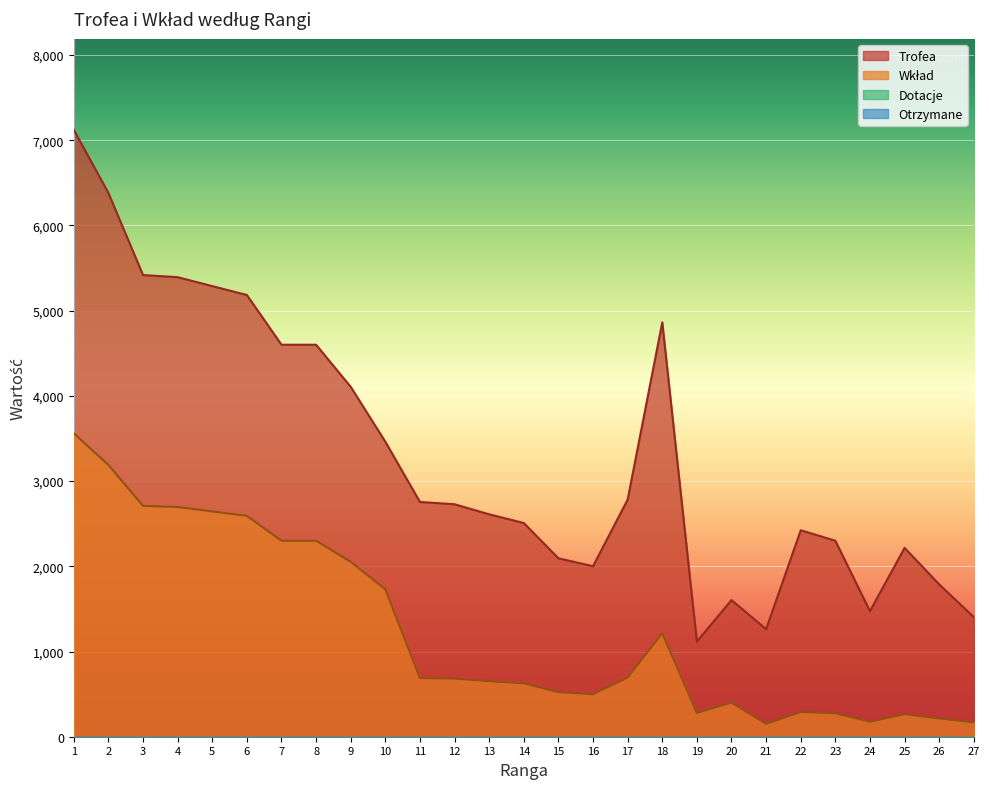

At 18, list the series in order from largest to smallest.

Trofea, Wkład